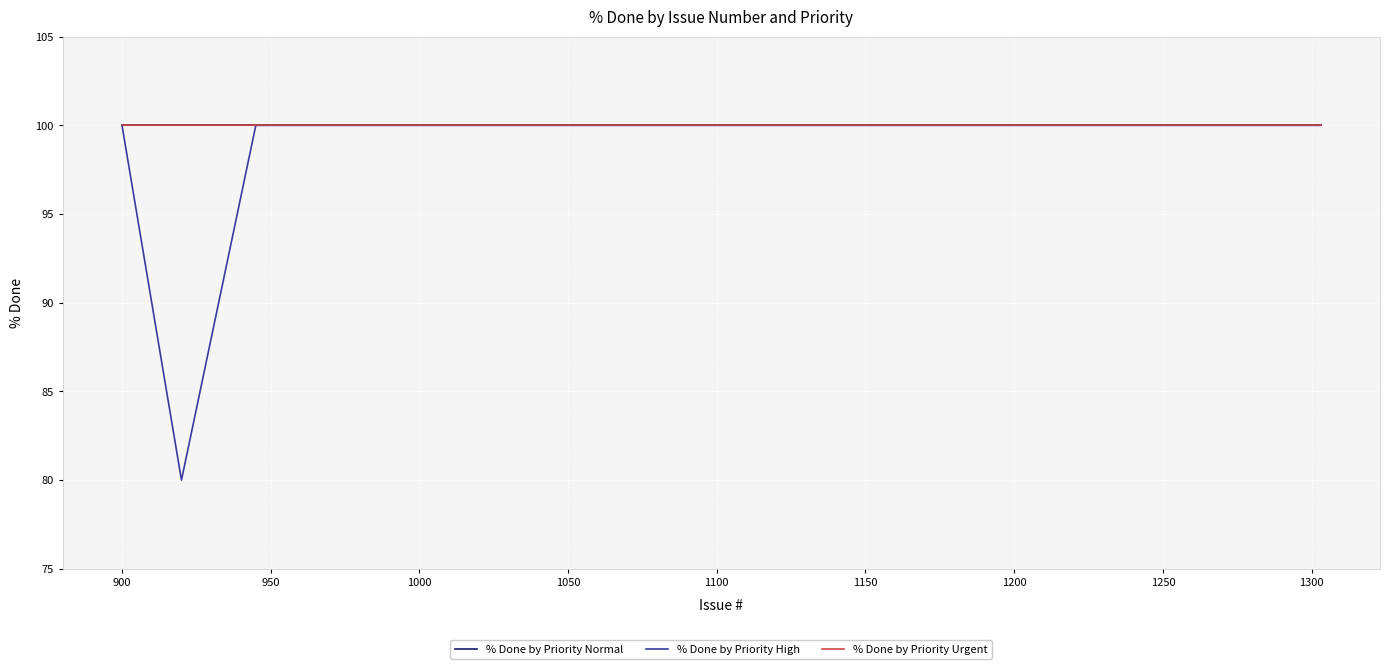

How many lines are shown in the chart?

3